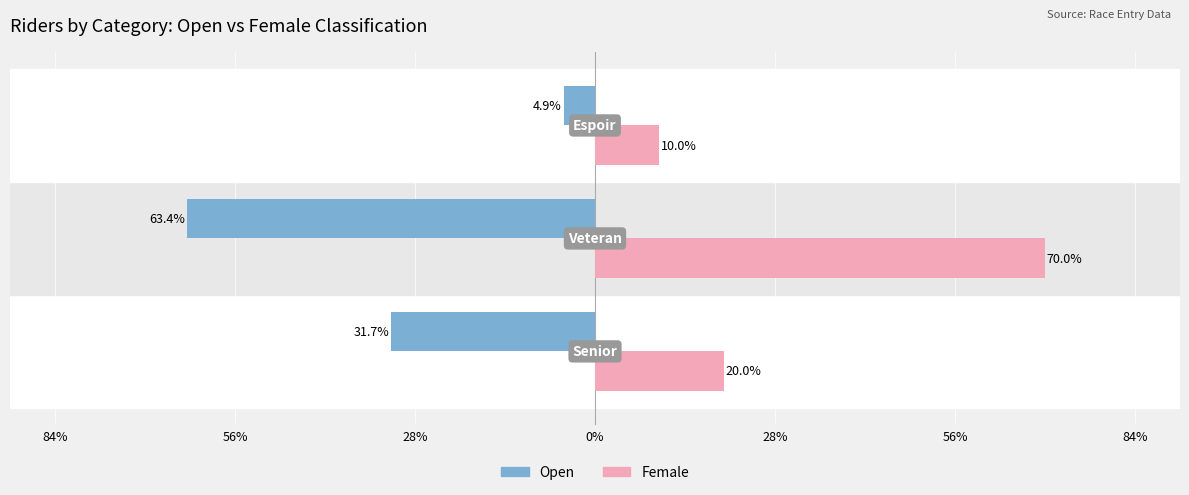

What are all the series names shown in the legend?

Open, Female